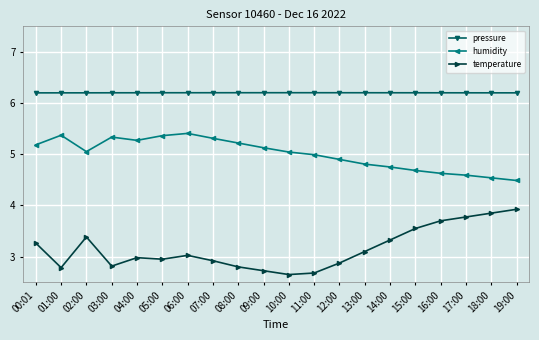

Which series has the largest total across all categories?

pressure